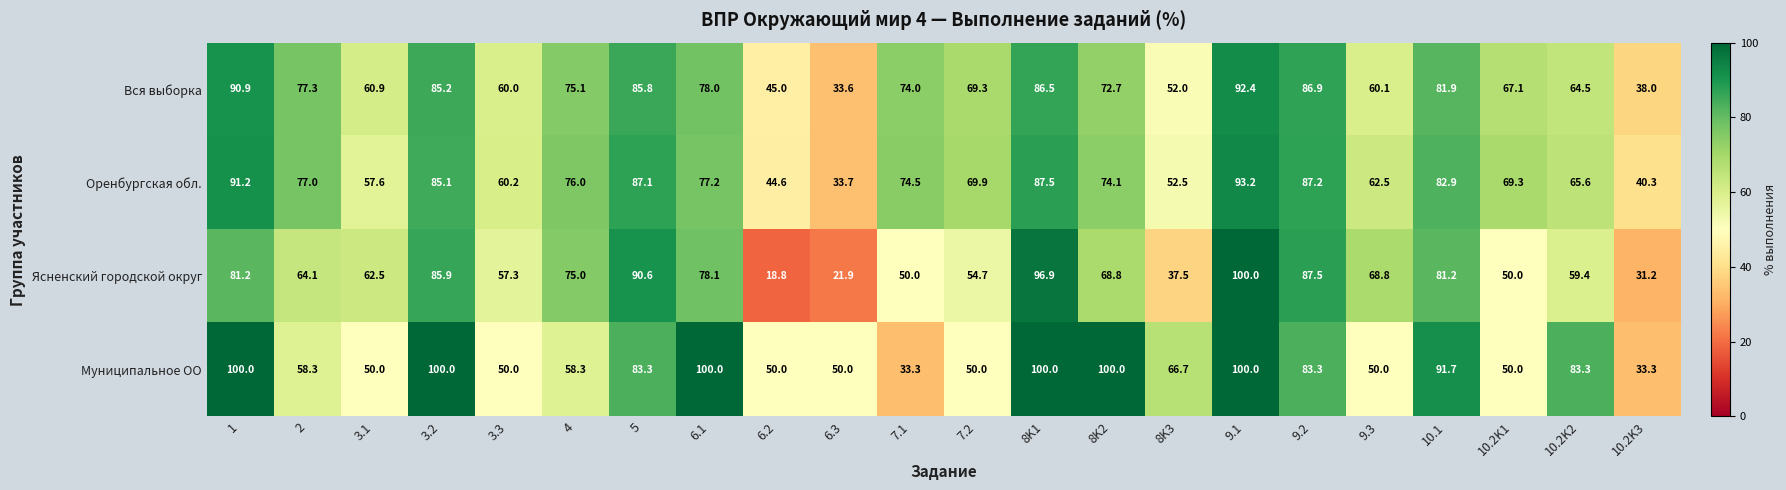

Read the Оренбургская обл. value at 3.2.

85.1